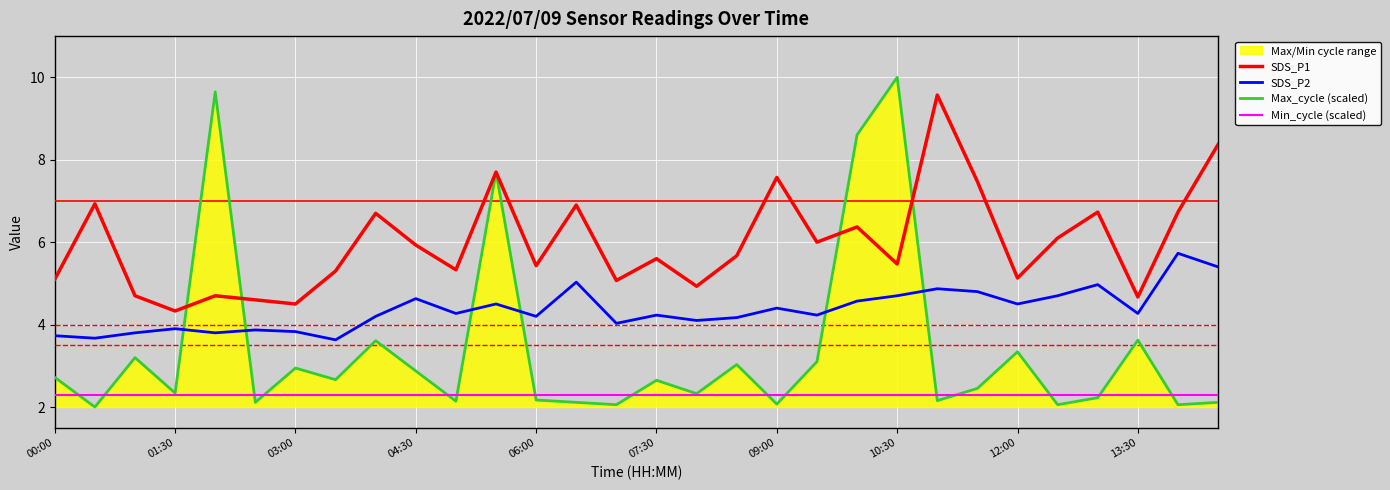

What is the maximum value for Min_cycle (scaled)?

2.3